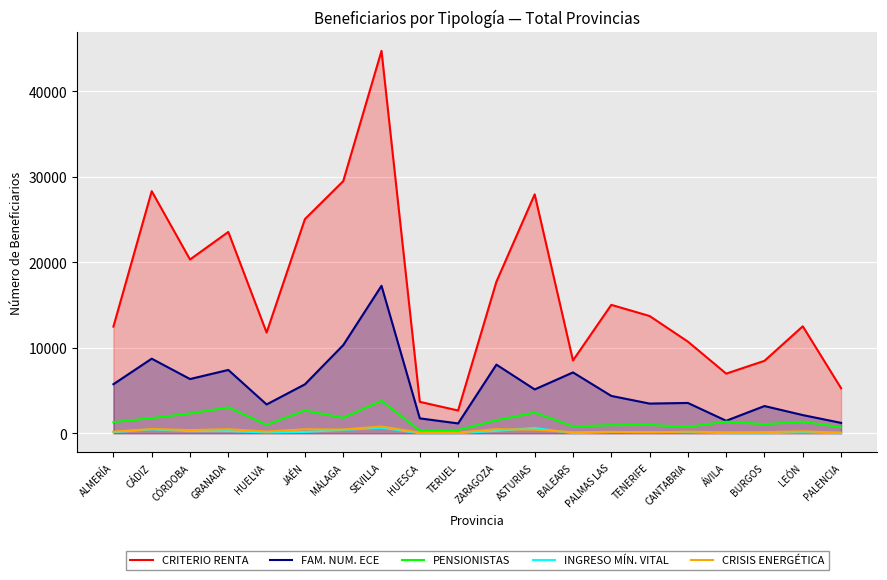

How many lines are shown in the chart?

5